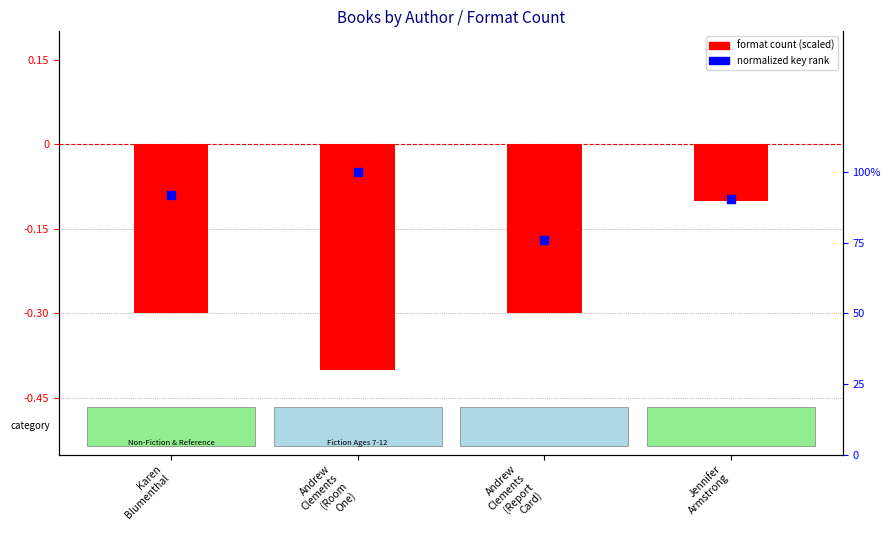

At which category is the sum across all series the highest?

Jennifer
Armstrong